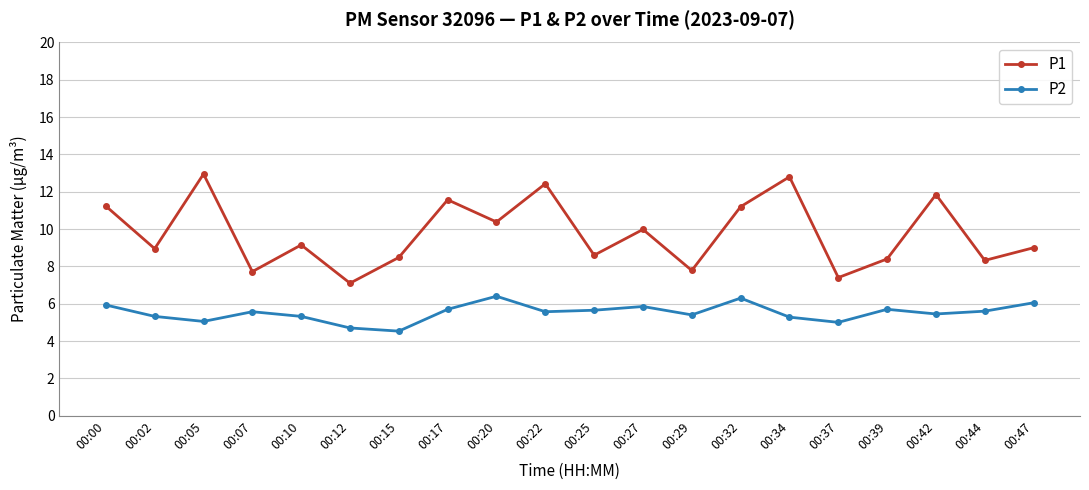

Which series has the largest range (max minus min)?

P1